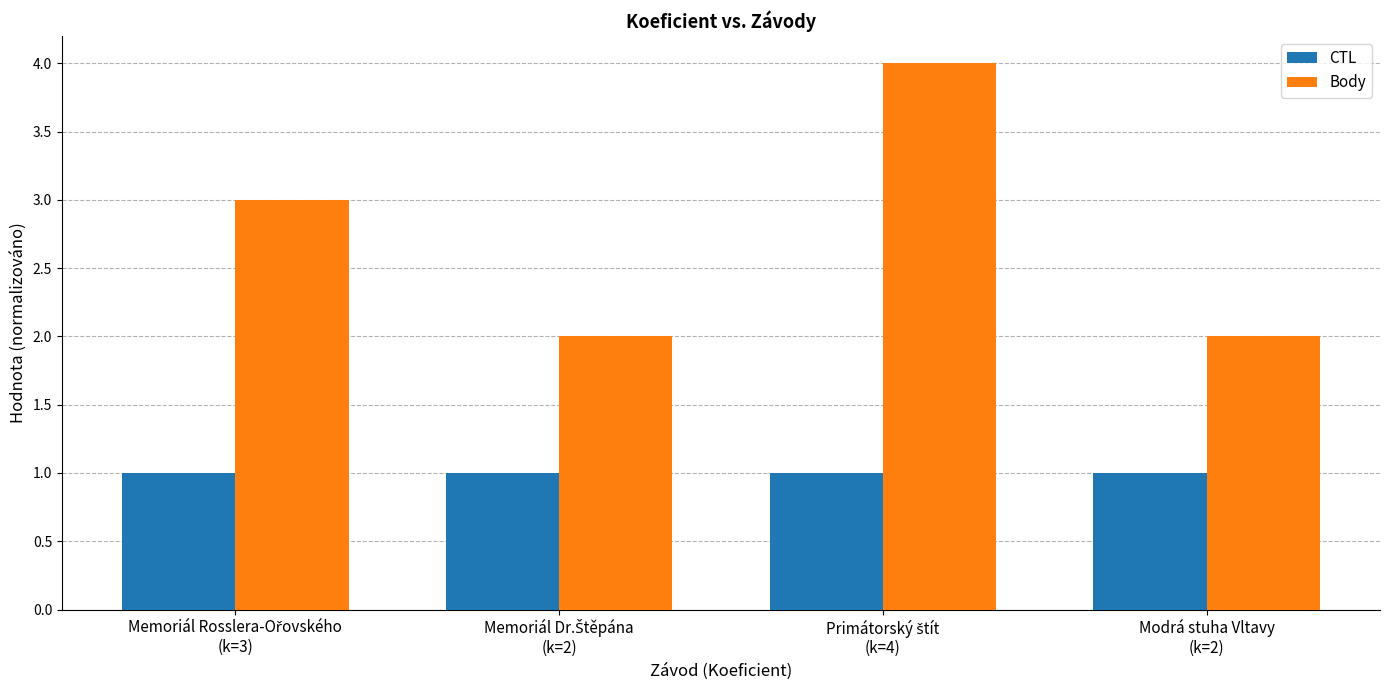

What is the greatest value displayed?

4.0